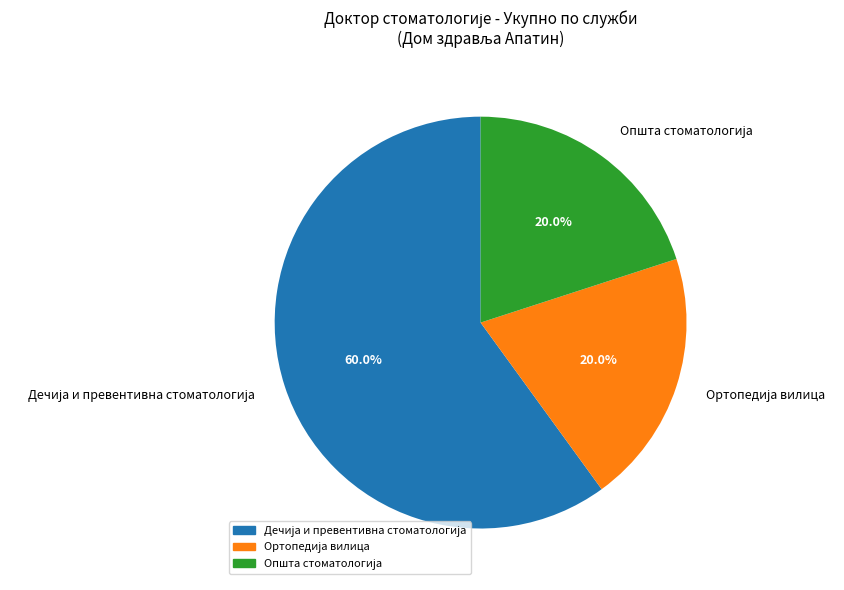

Does any single category account for the majority?

Yes